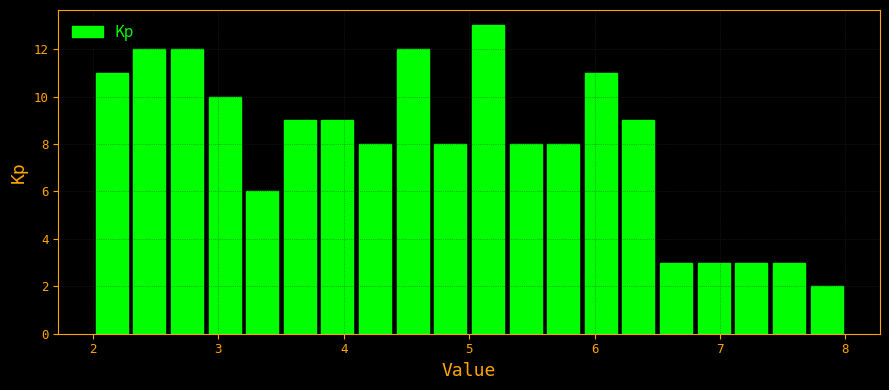

Read against the x-axis, roughly where is the centre of the tallest bar?

5.2